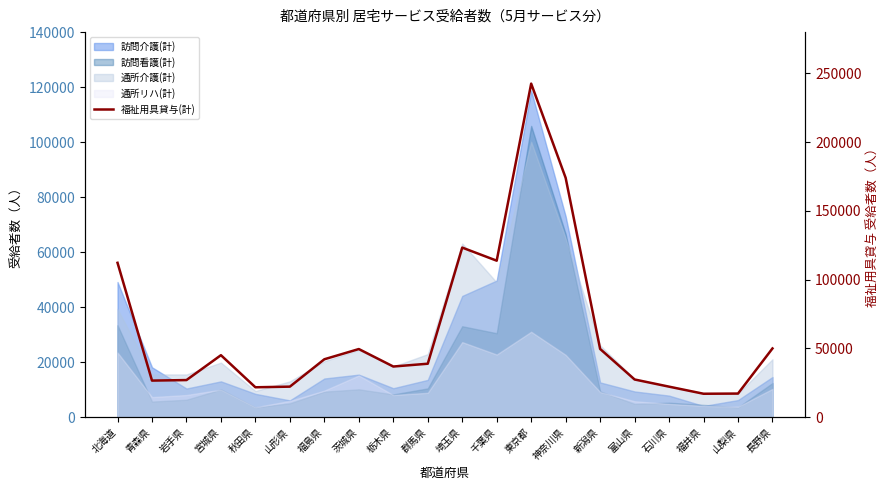

How many data points are above 42049?

9